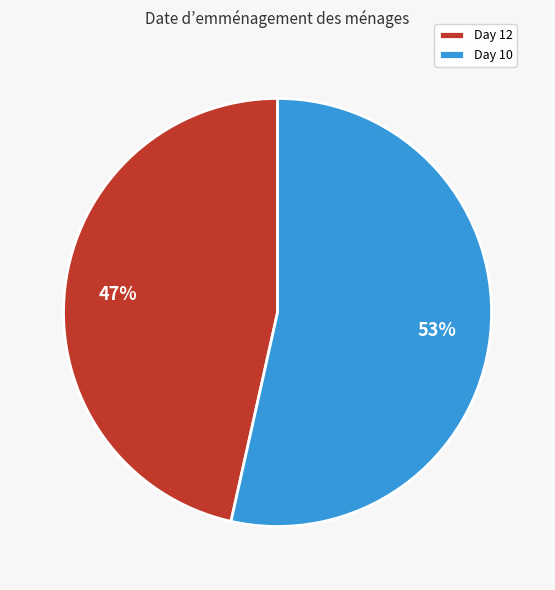

Which has a higher value, Day 12 or Day 10?

Day 10